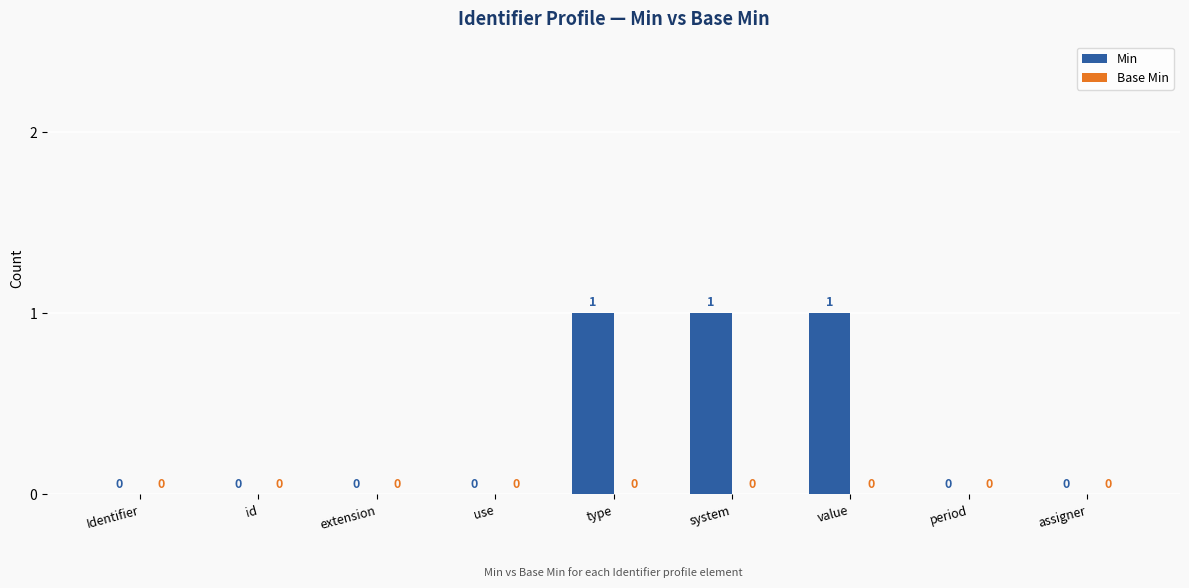

What is the sum of all values?

3